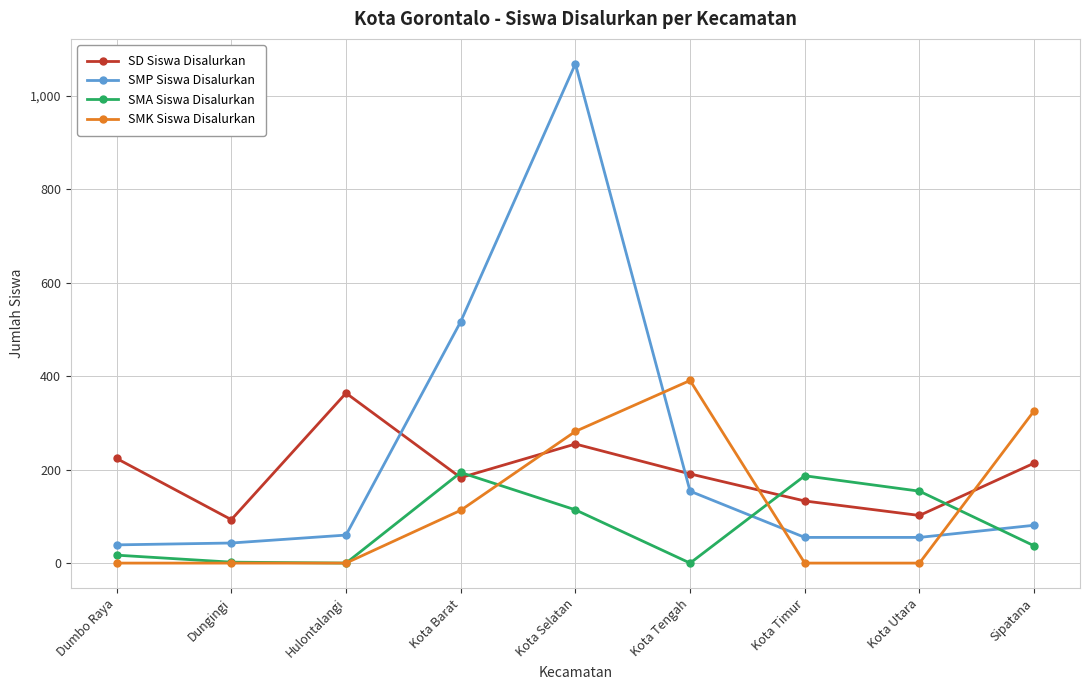

How many categories are shown in the chart?

9